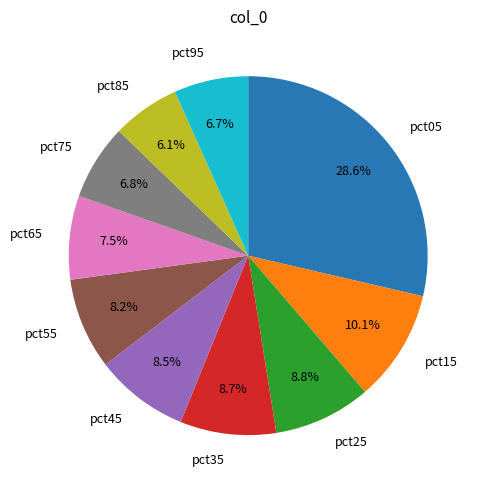

What percentage is the pct15 slice, to the nearest percent?

10%